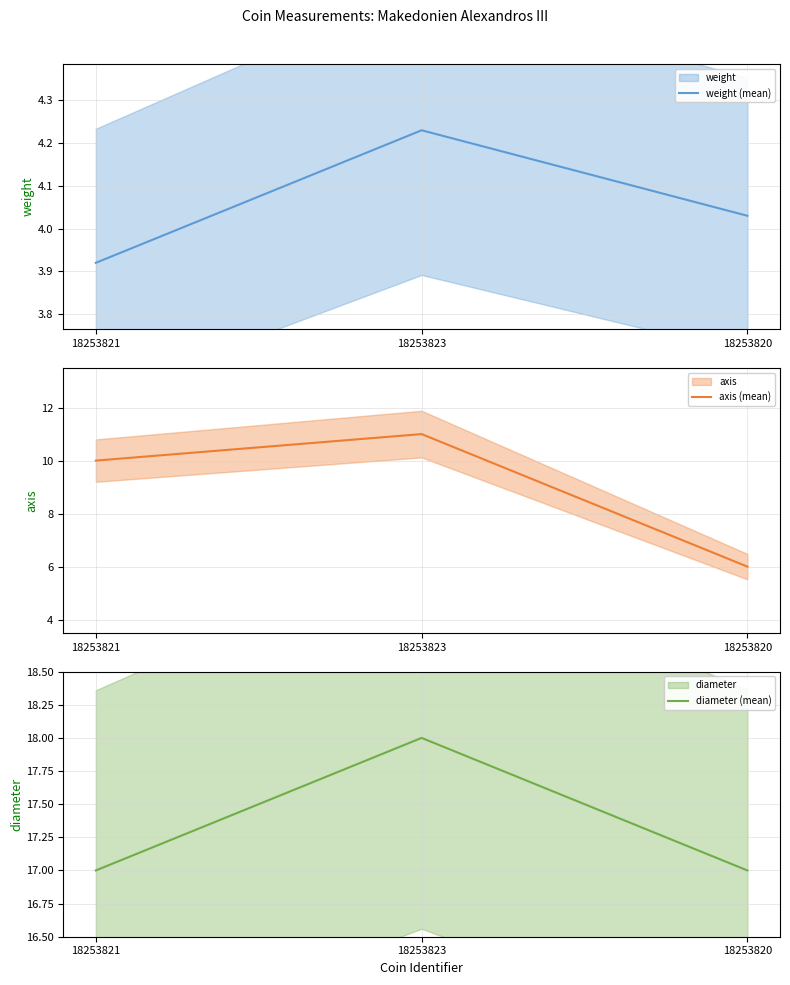

Does the chart have visible grid lines?

Yes